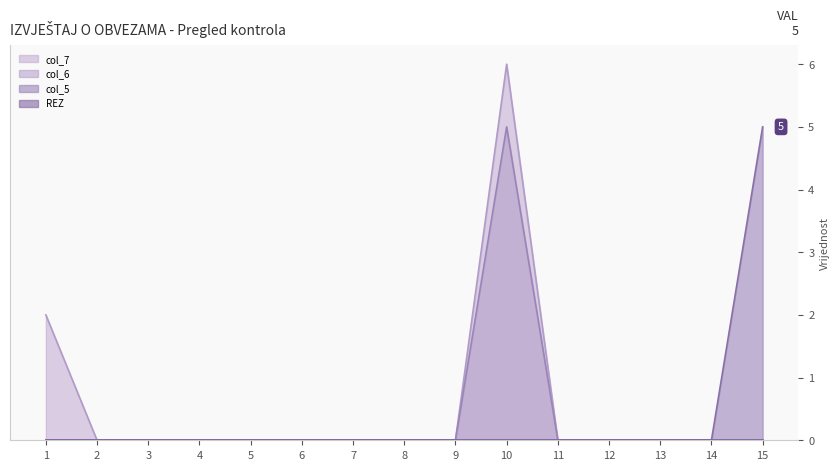

Which series has the widest spread of values?

col_7